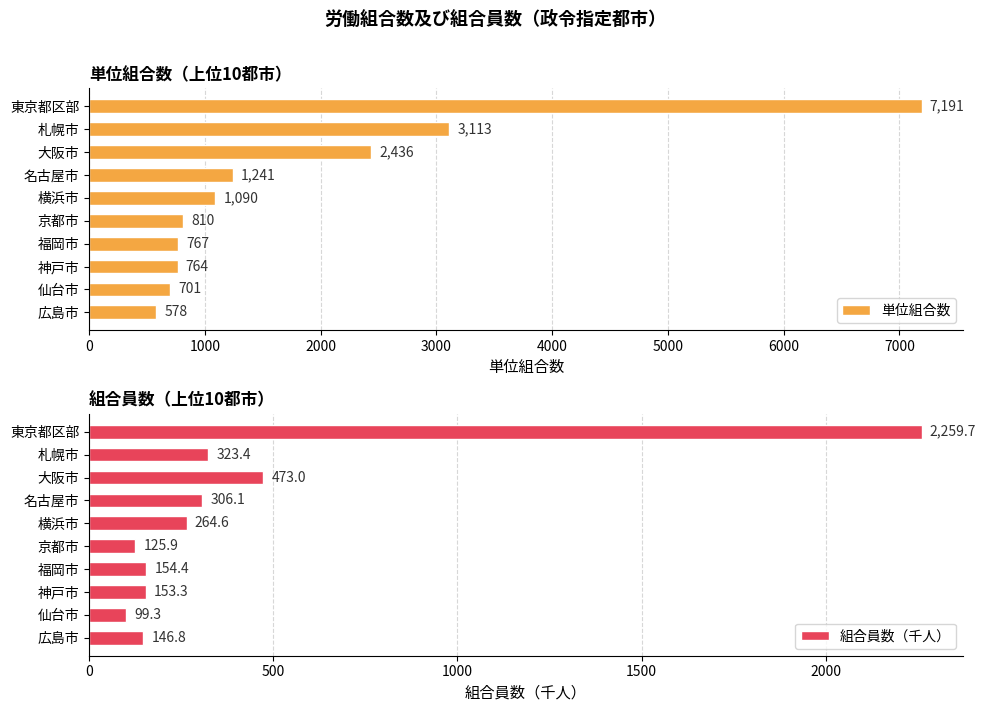

List the labels in order of 単位組合数 value, smallest first.

広島市, 仙台市, 神戸市, 福岡市, 京都市, 横浜市, 名古屋市, 大阪市, 札幌市, 東京都区部